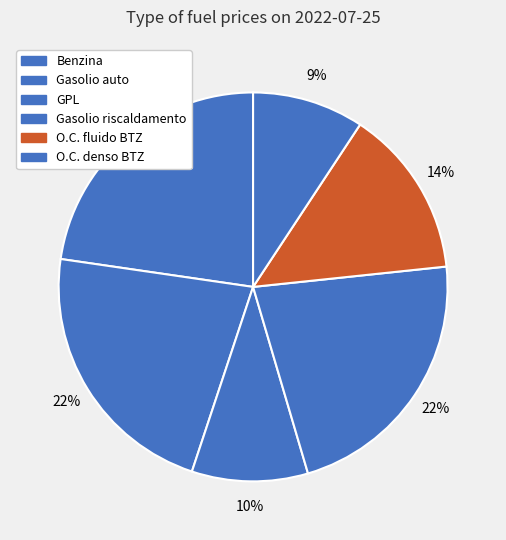

To the nearest percent, what is the average slice percentage?

17%